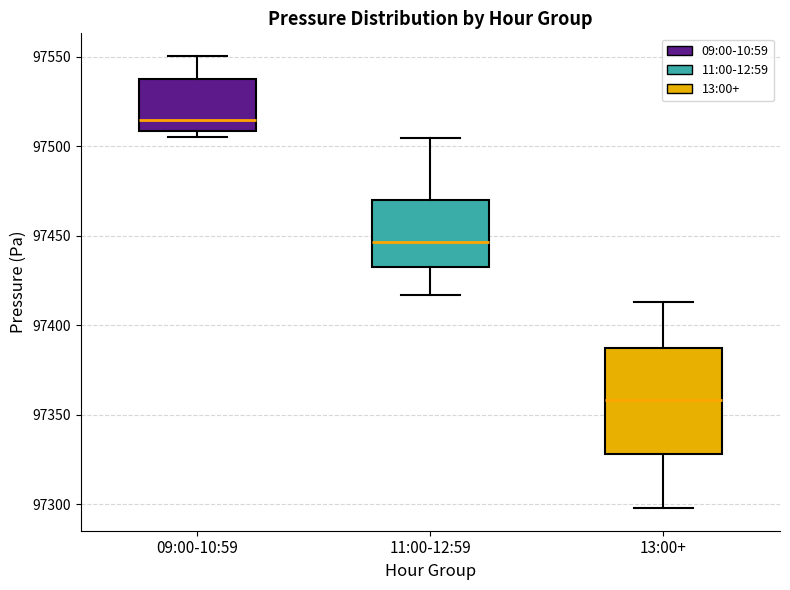

Which box's median line is the highest?

09:00-10:59